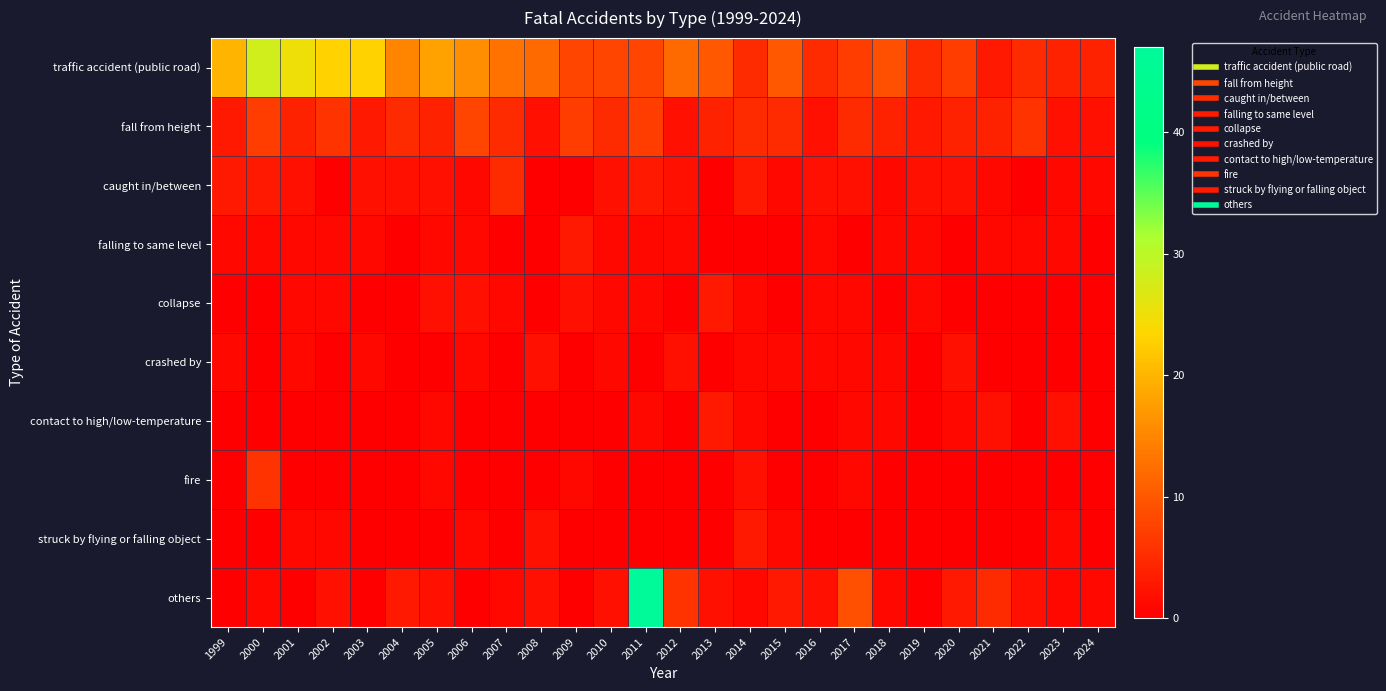

Which series changed the most between 1999 and 2001?

traffic accident (public road)